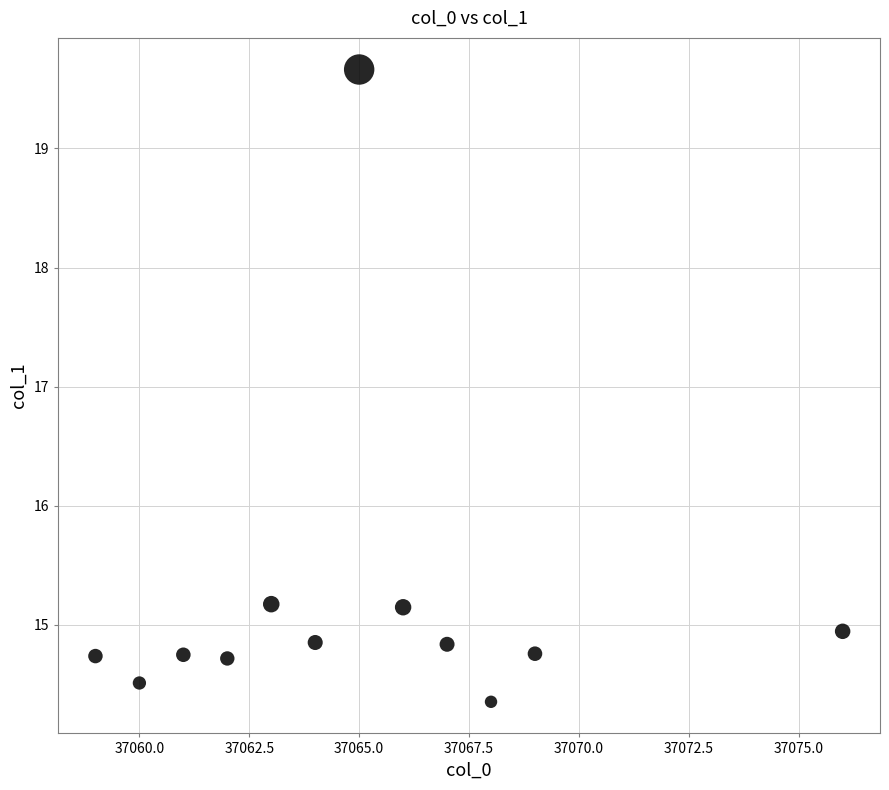

What is the range of Y values (max minus min)?

5.3